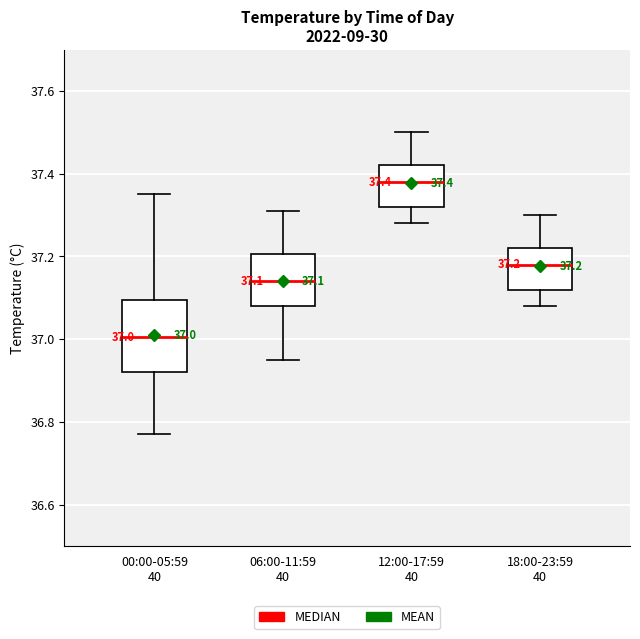

Which box has the highest median line?

12:00-17:59 40